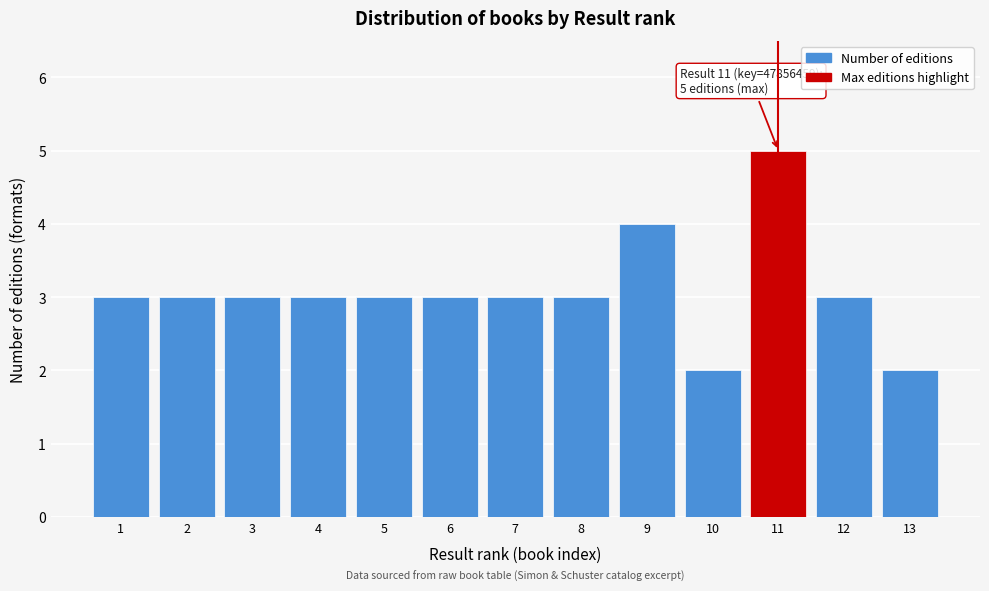

Reading left to right, list all the values displayed in this chart.

3	3	3	3	3	3	3	3	4	2	5	3	2